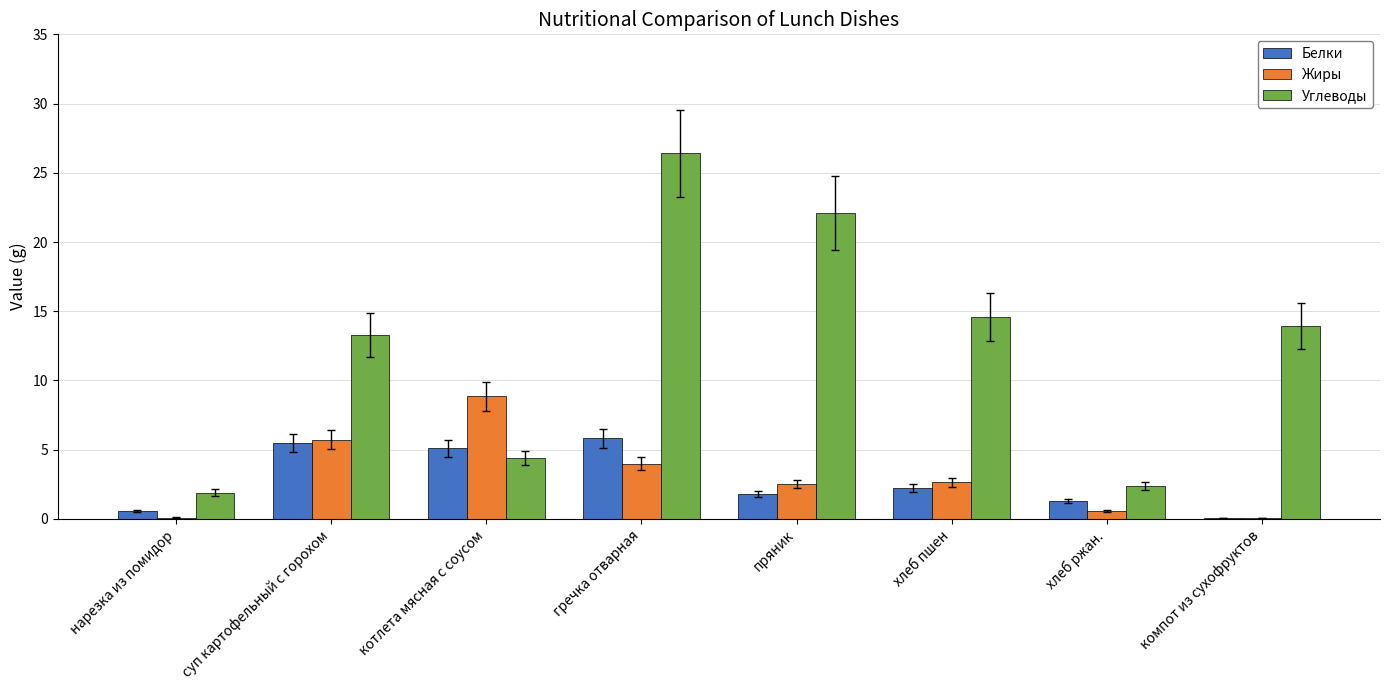

The value of Жиры at суп картофельный с горохом is 5.7. True or false?

True